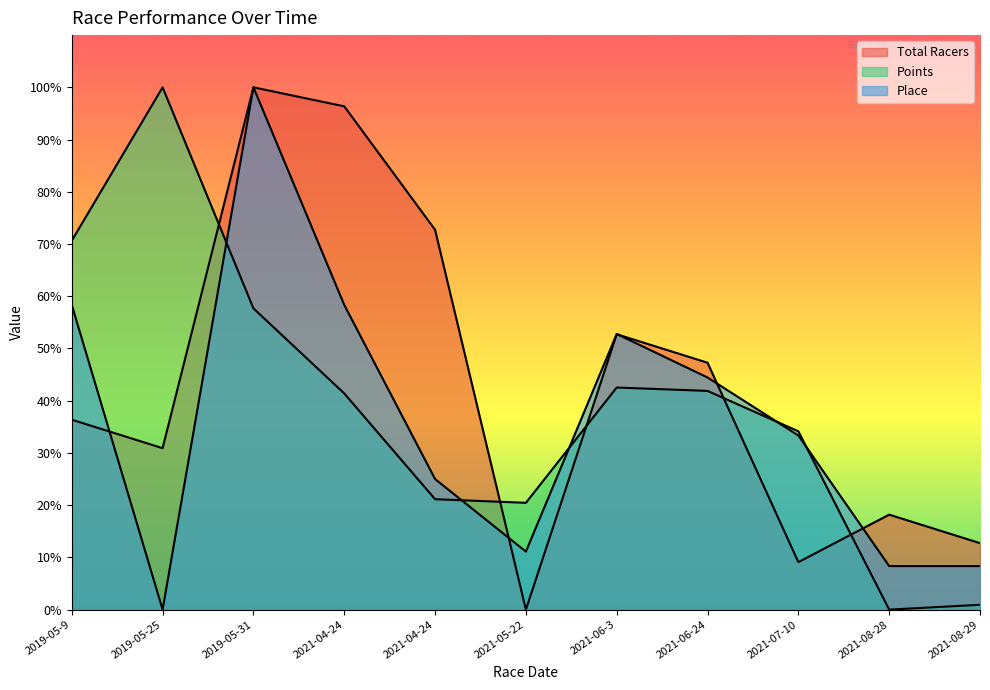

True or false: Points has more than 0 interior local peaks.

True